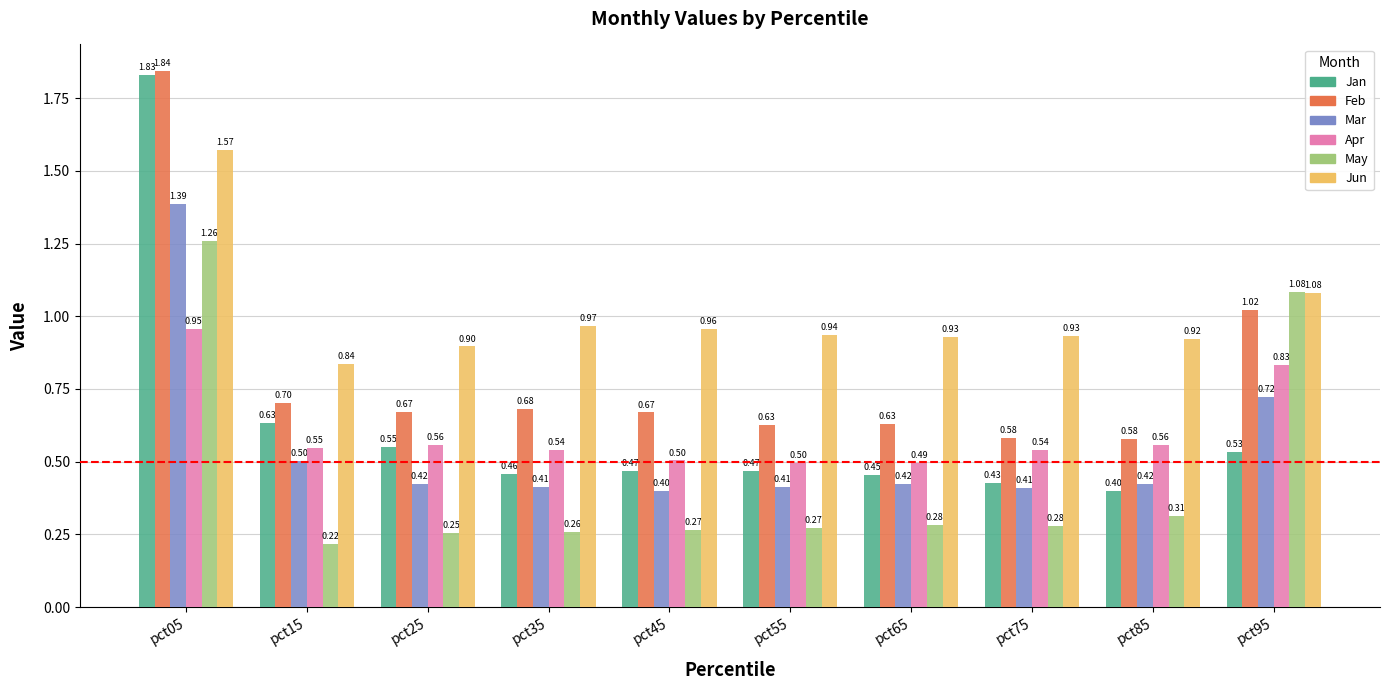

At which category is the sum across all series the highest?

pct05